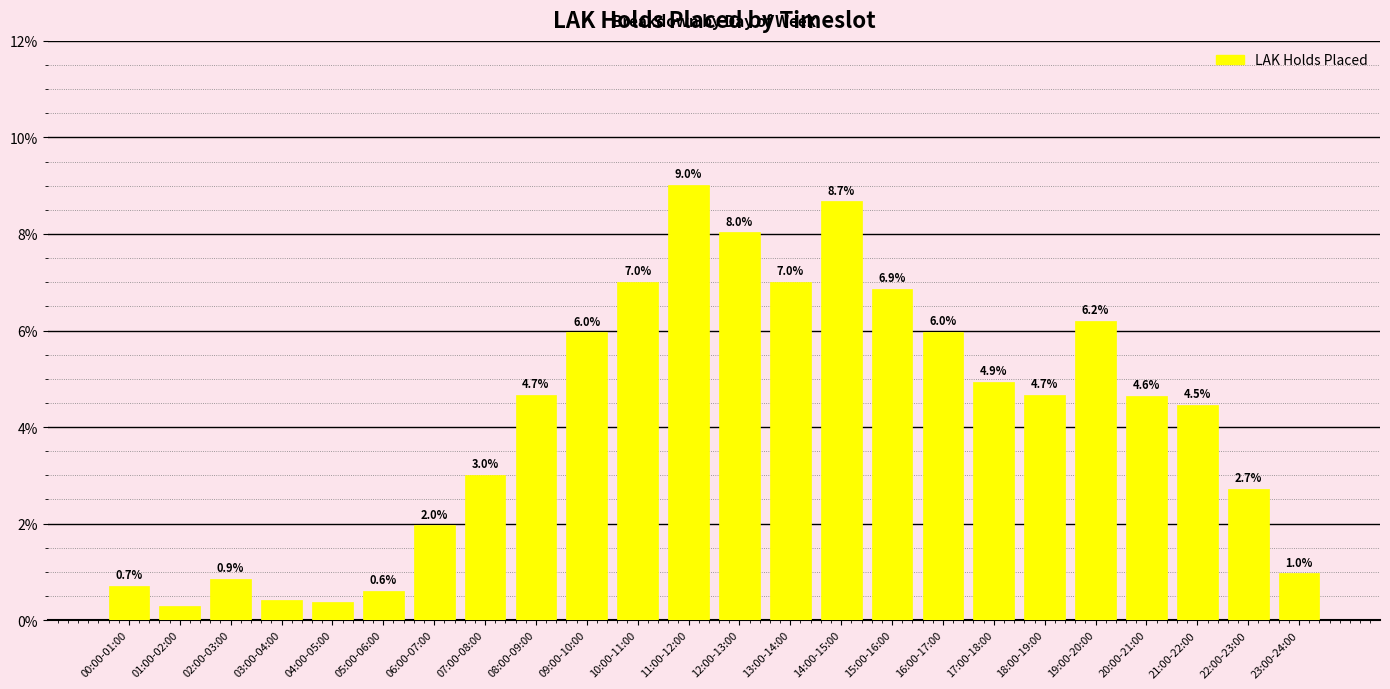

At which label does the data first exceed 4?

08:00-09:00